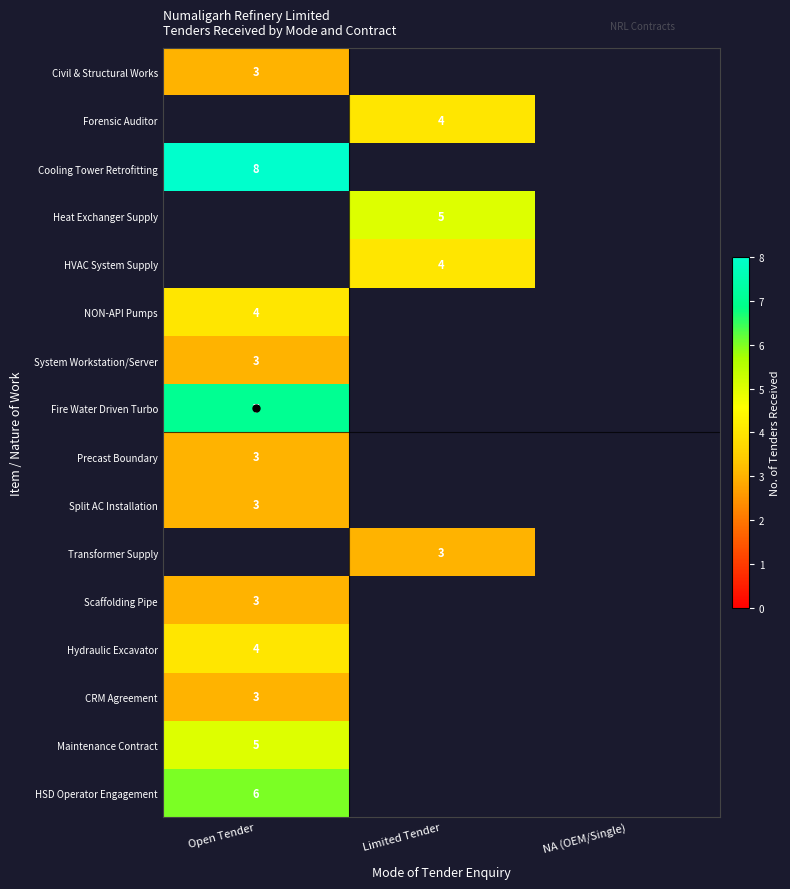

True or false: Forensic Auditor has a value of 2 at Limited Tender.

False